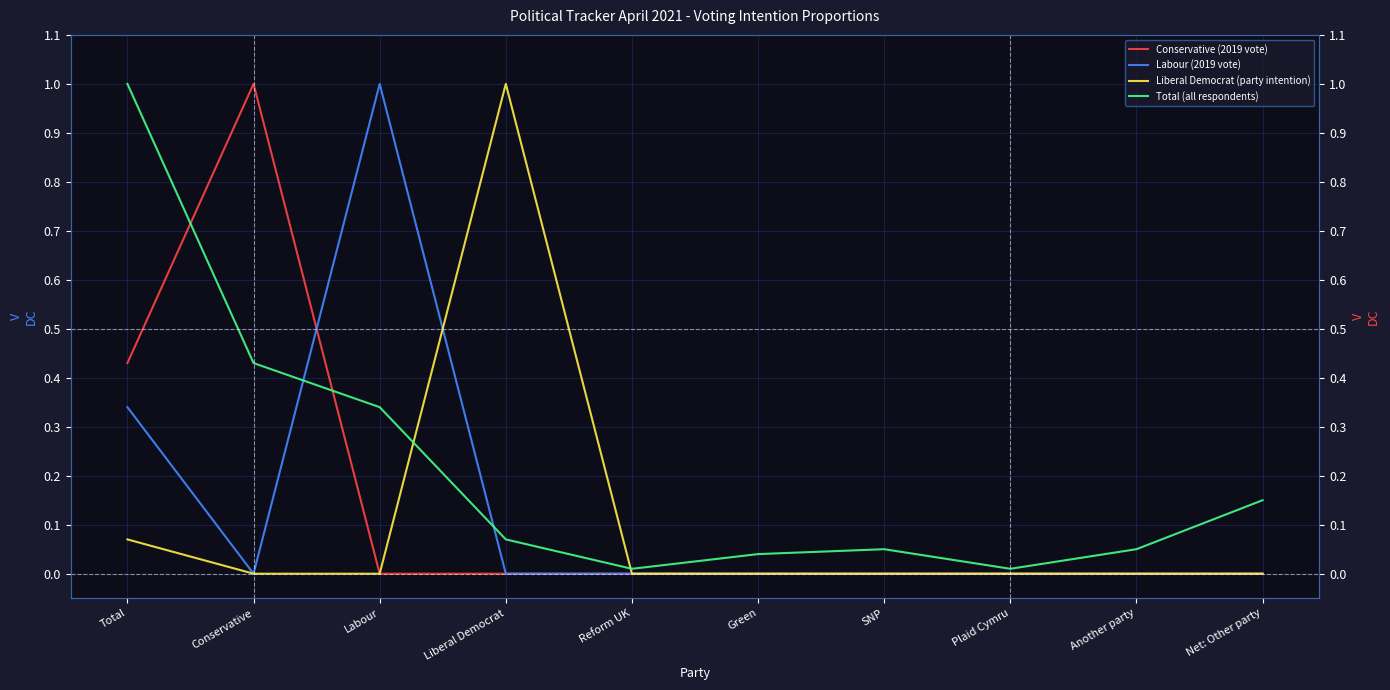

At which label does Conservative (2019 vote) reach its minimum?

Labour